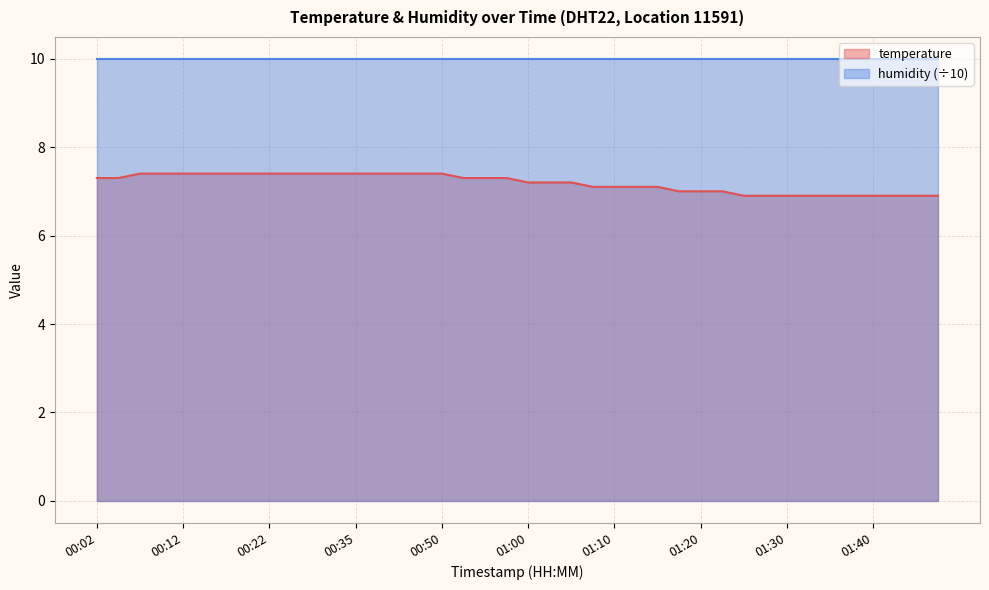

Reading left to right, list all the values displayed in this chart.

00:02=7.3	00:04=7.3	00:07=7.4	00:09=7.4	00:12=7.4	00:14=7.4	00:17=7.4	00:19=7.4	00:22=7.4	00:27=7.4	00:30=7.4	00:32=7.4	00:35=7.4	00:38=7.4	00:40=7.4	00:48=7.4	00:50=7.4	00:53=7.3	00:55=7.3	00:58=7.3	01:00=7.2	01:03=7.2	01:05=7.2	01:08=7.1	01:10=7.1	01:13=7.1	01:15=7.1	01:18=7.0	01:20=7.0	01:22=7.0	01:25=6.9	01:27=6.9	01:30=6.9	01:32=6.9	01:35=6.9	01:37=6.9	01:40=6.9	01:42=6.9	01:50=6.9	01:52=6.9